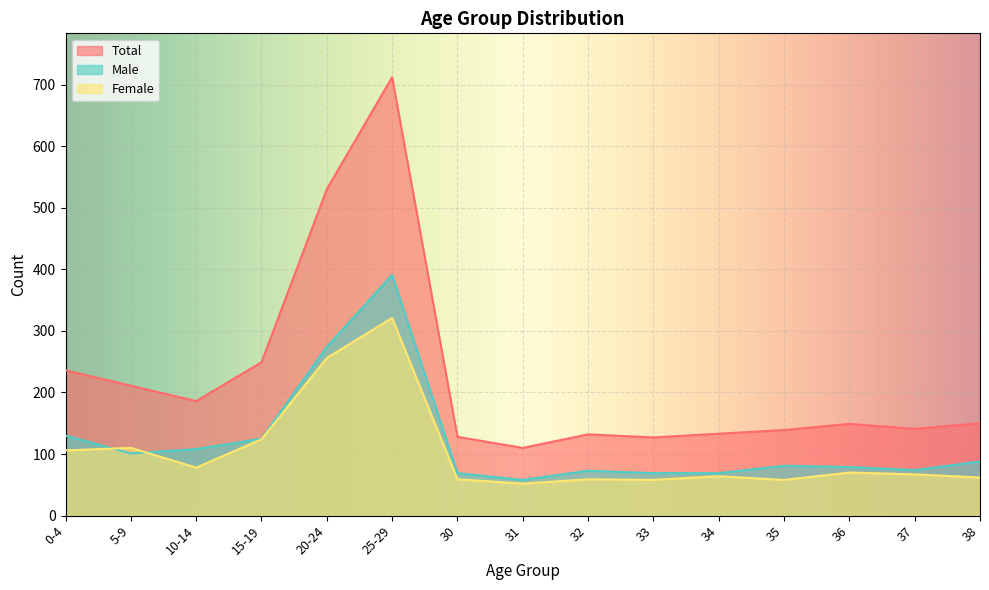

What is the label of the 8th point from the right?

31